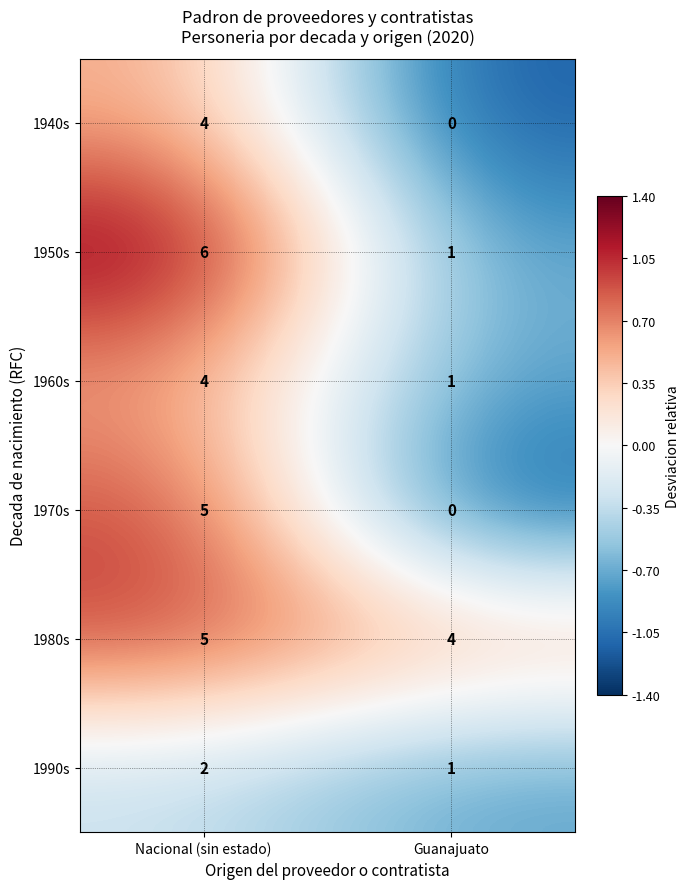

Where is 1960s nearest to the value 2?

Guanajuato